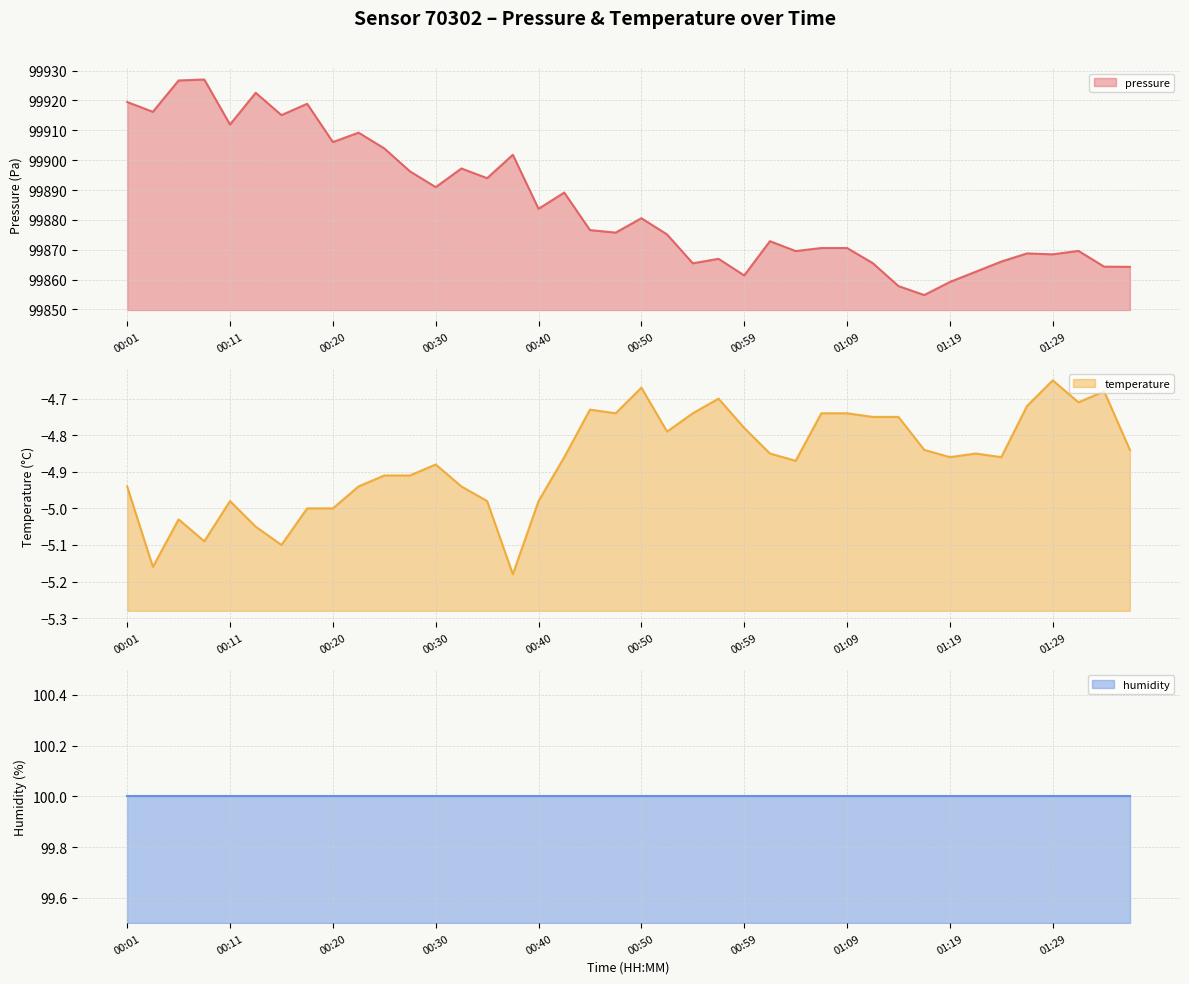

How many interior local peaks does the pressure series have?

12